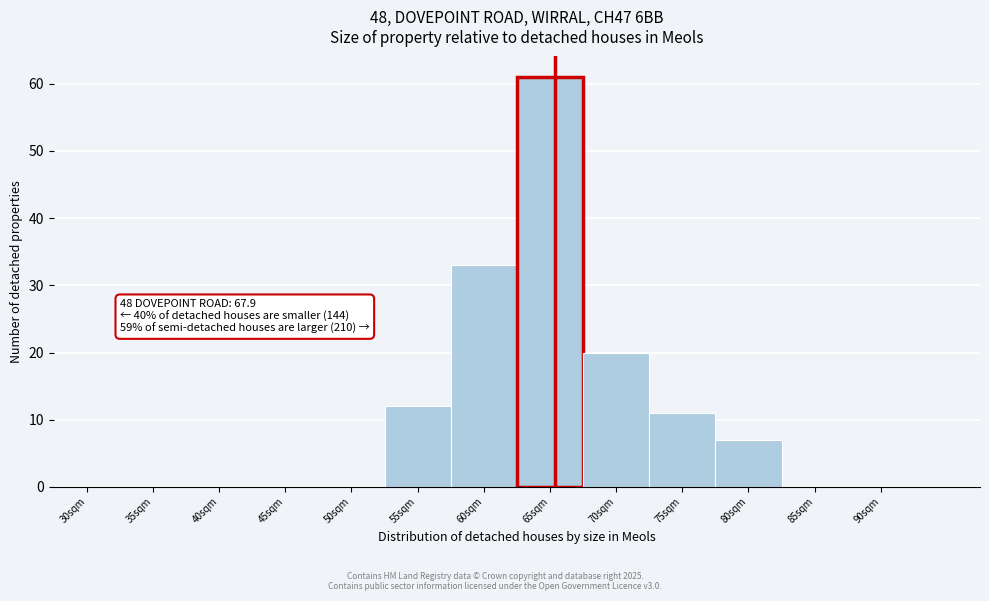

Reading left to right, transcribe all the data shown in this chart.

30sqm=0	35sqm=0	40sqm=0	45sqm=0	50sqm=0	55sqm=12	60sqm=33	65sqm=61	70sqm=20	75sqm=11	80sqm=7	85sqm=0	90sqm=0